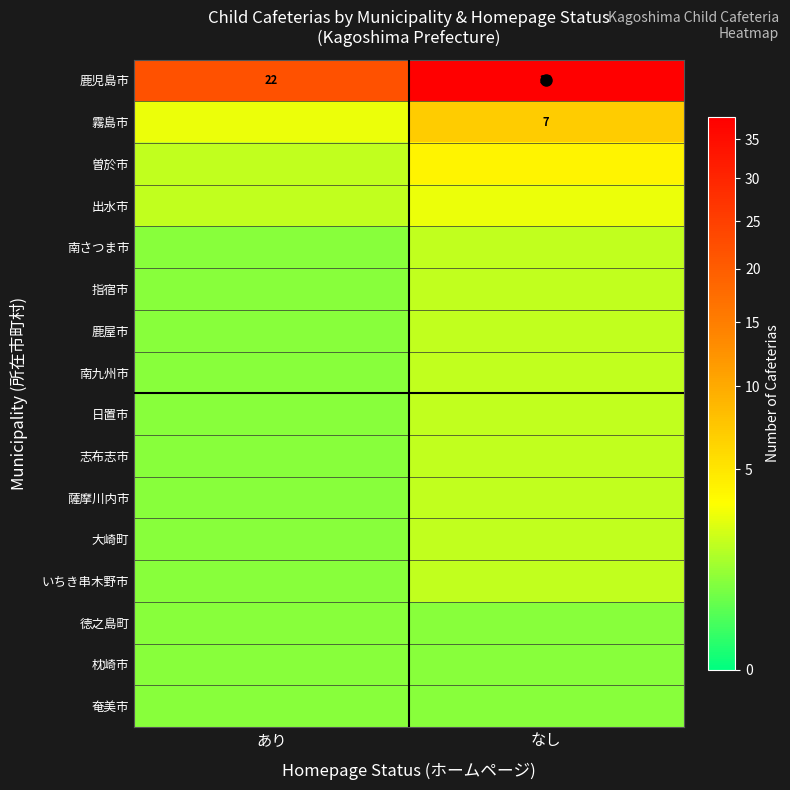

Is it true that 霧島市 equals 3 at なし?

False